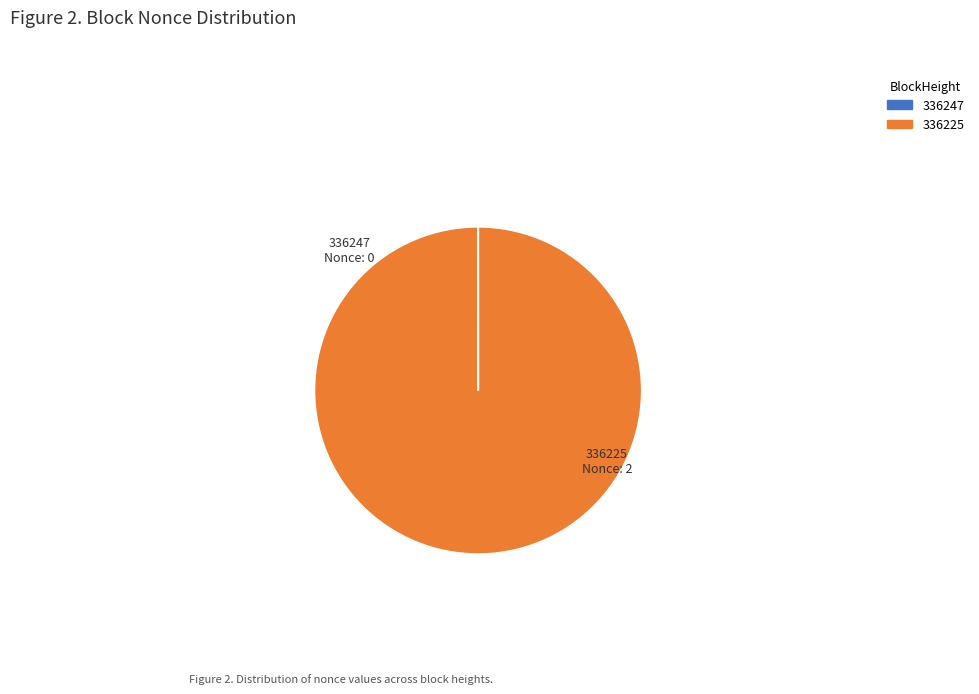

Which slice represents more than half of the pie?

336225